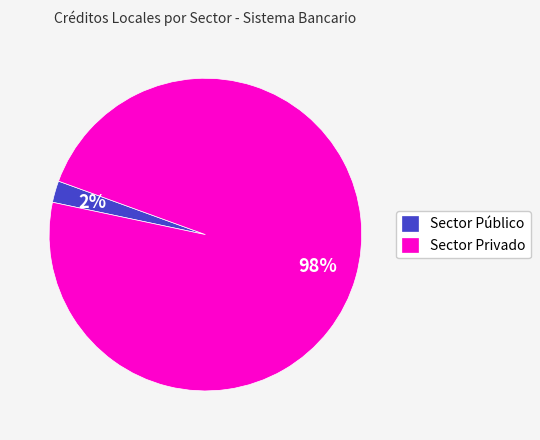

To the nearest percent, what percentage of the pie is Sector Privado?

98%